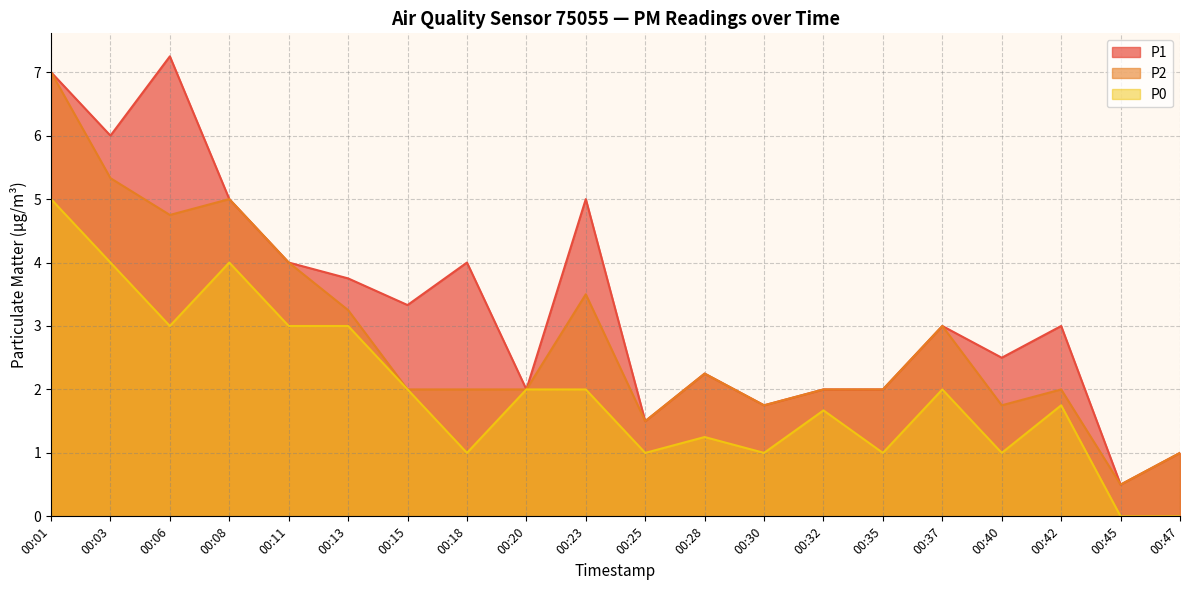

True or false: P2 and P1 intersect in this chart.

False